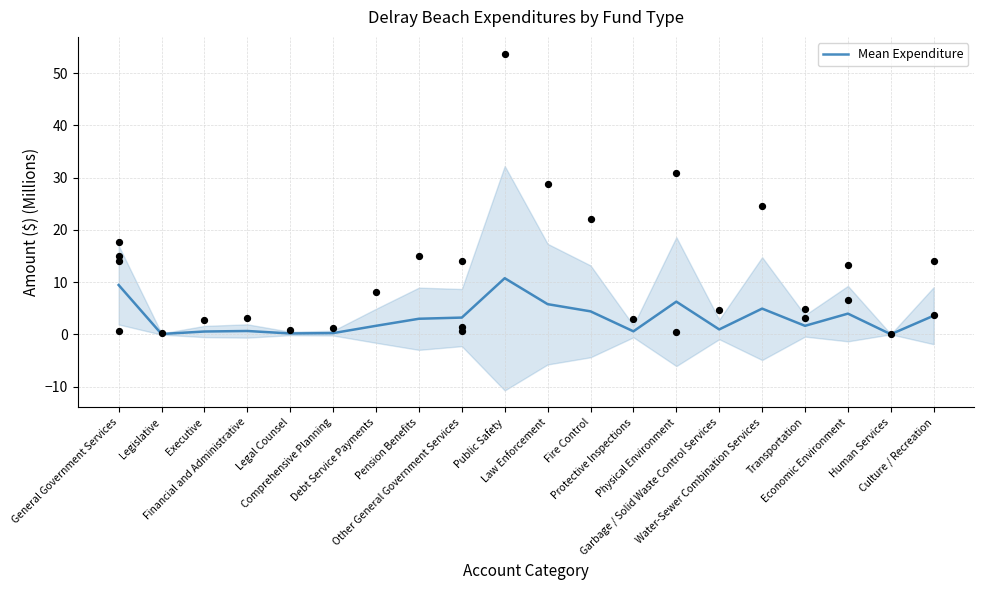

Between Transportation and Public Safety, which is larger?

Public Safety